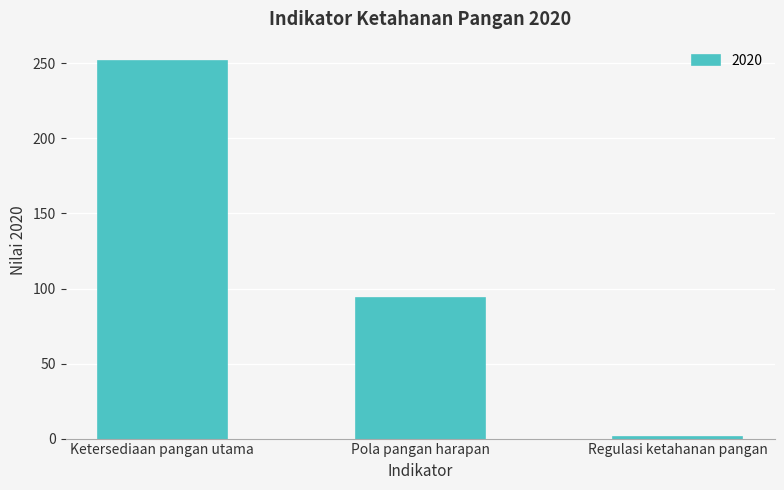

At which category does the chart reach its minimum across all series?

Regulasi ketahanan pangan